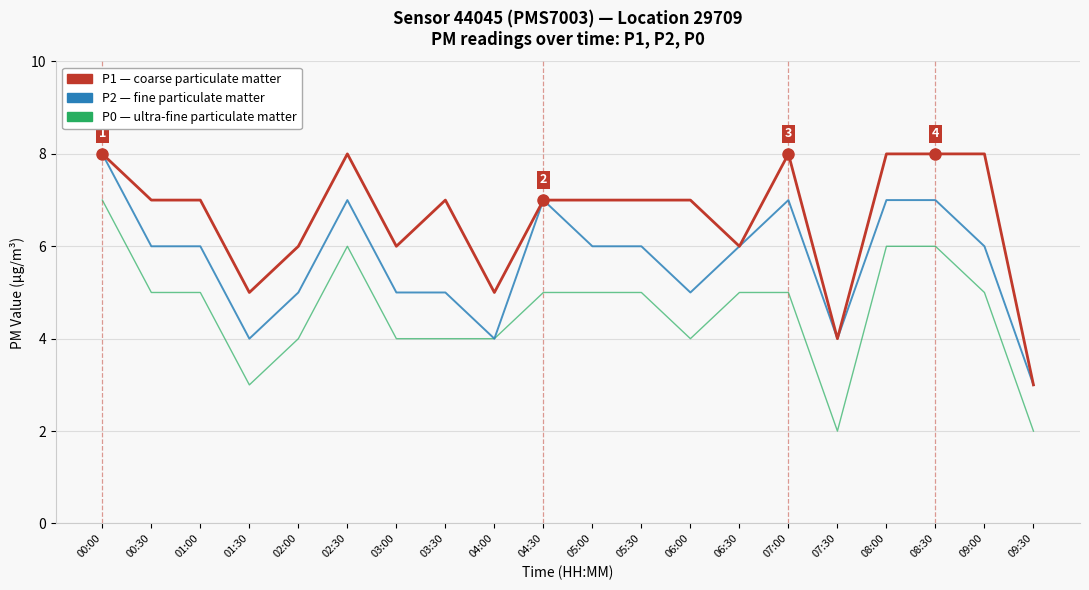

What is the spread (max minus min) of values at 00:30?

2